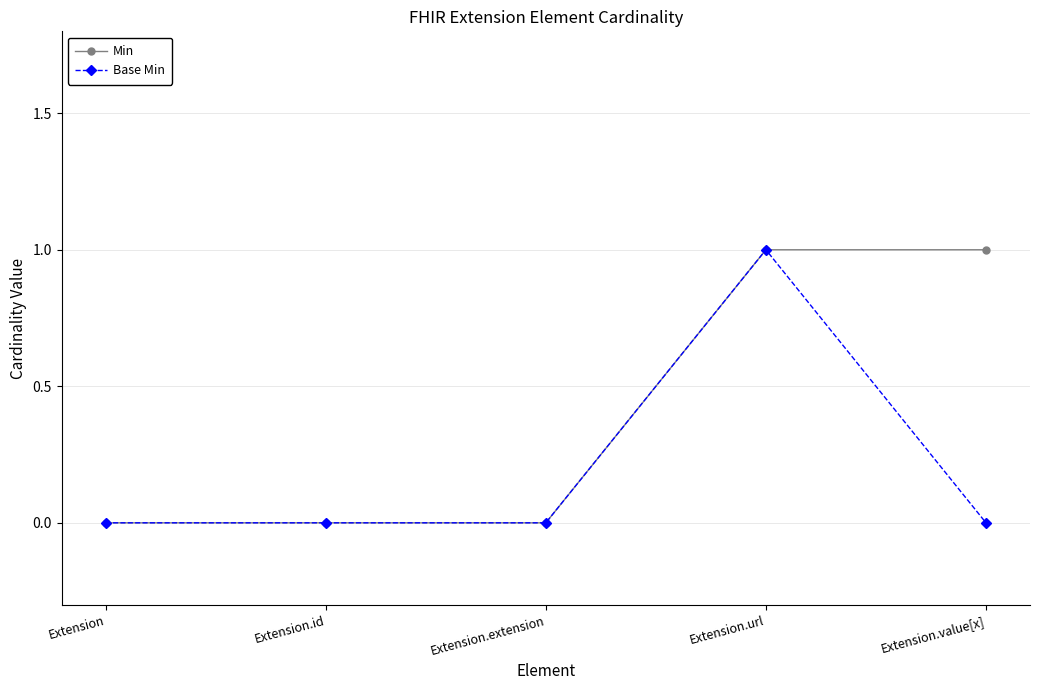

Reading left to right, list all the values displayed in this chart.

Min: 0	0	0	1	1
Base Min: 0	0	0	1	0